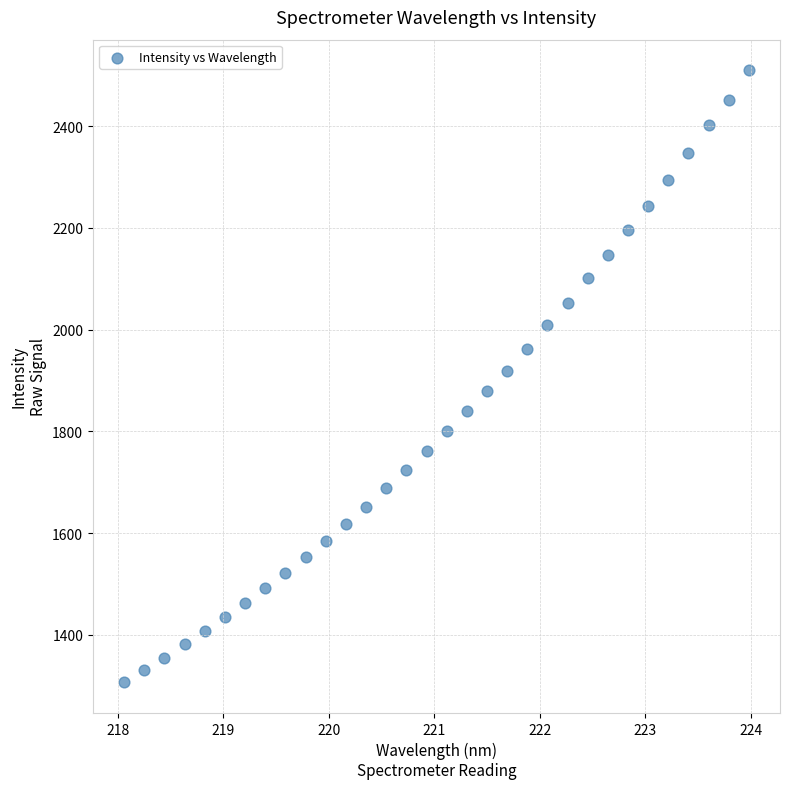

What is the range of Y values (max minus min)?

1203.9